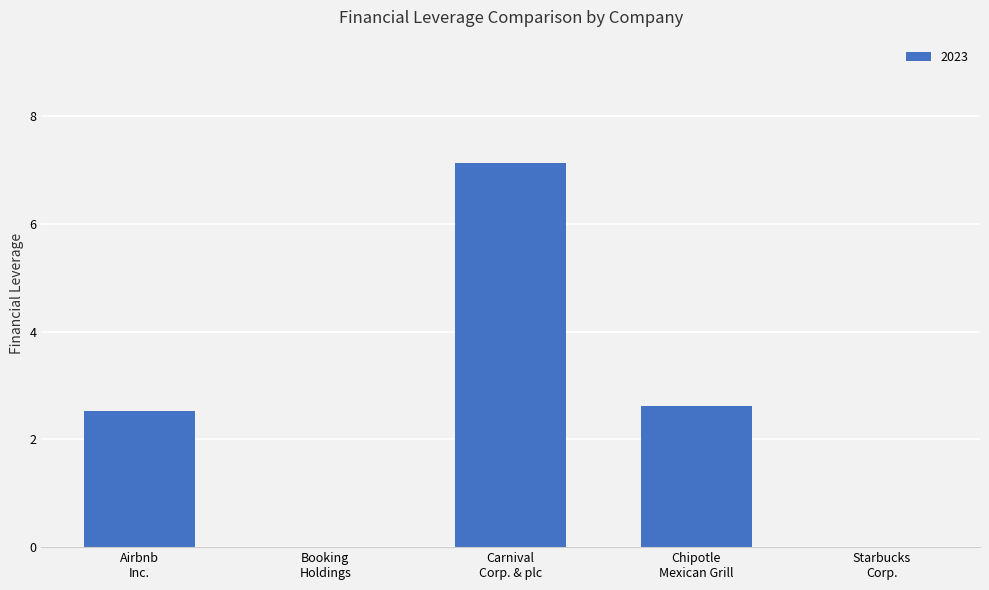

What is the greatest value displayed?

7.1